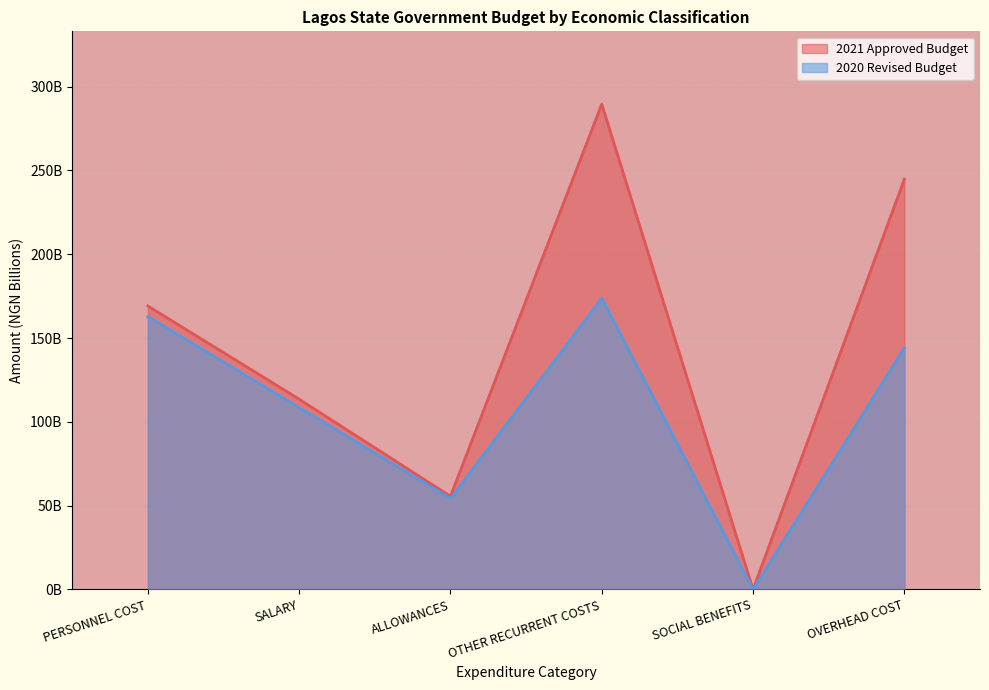

True or false: 2020 Revised Budget has a value of 162.8 at PERSONNEL COST.

True